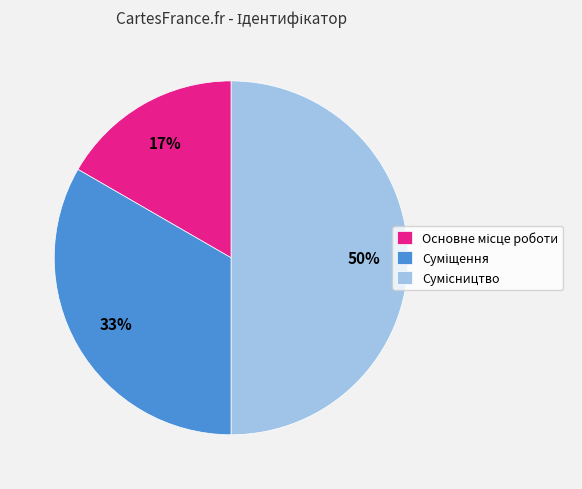

To the nearest percent, what is the difference between the largest and smallest slice percentages?

33%